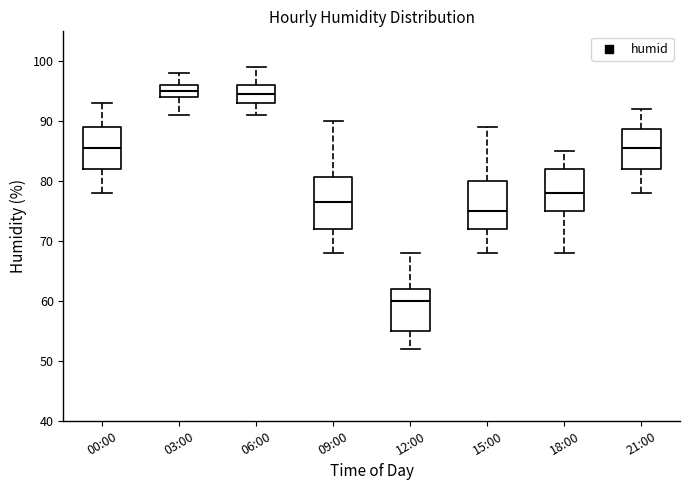

Reading left to right, transcribe this box plot: for each box, give where its median line is, the range the box spans, and where its two whiskers end, as read against the y-axis. The values are not printed on the chart, so give them approximately, as read against the axis.

00:00: median 86, box 82 to 89, whiskers 78 to 93
03:00: median 95, box 94 to 96, whiskers 91 to 98
06:00: median 95, box 93 to 96, whiskers 91 to 99
09:00: median 77, box 72 to 81, whiskers 68 to 90
12:00: median 60, box 55 to 62, whiskers 52 to 68
15:00: median 75, box 72 to 80, whiskers 68 to 89
18:00: median 78, box 75 to 82, whiskers 68 to 85
21:00: median 86, box 82 to 89, whiskers 78 to 92